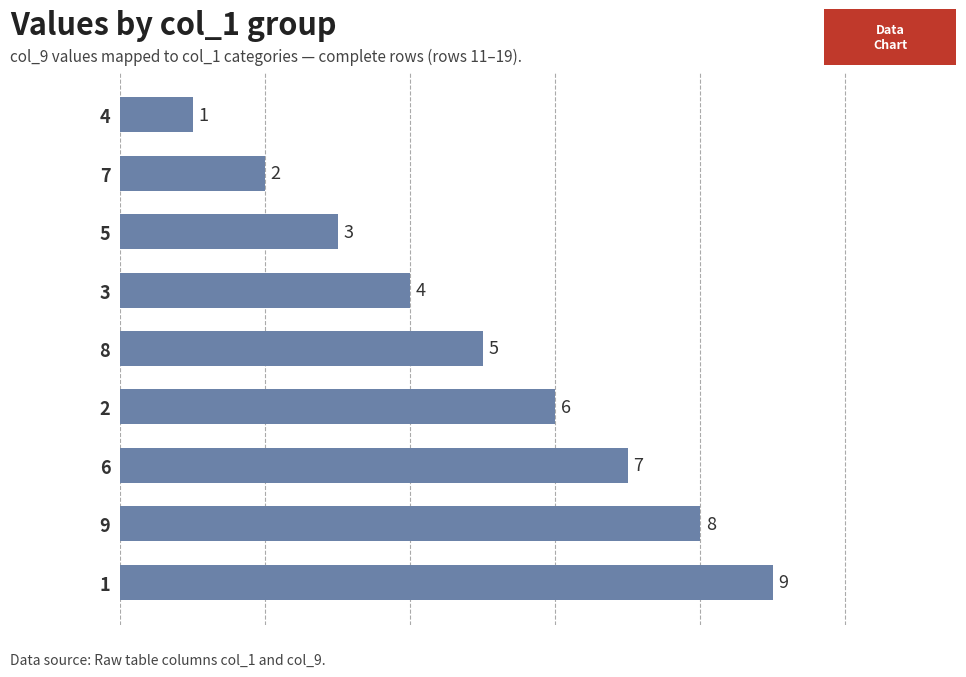

Which has a higher value, 1 or 3?

1